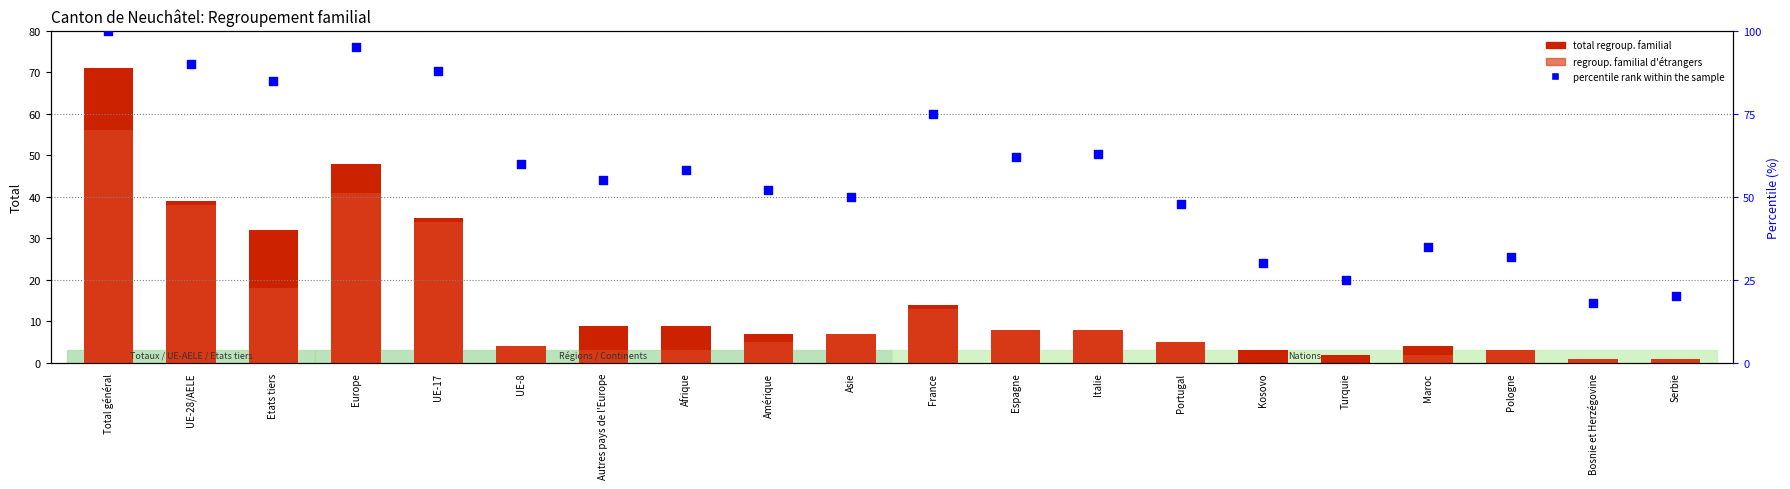

Which series reaches the minimum Y coordinate?

Regroupement familial d'étrangers